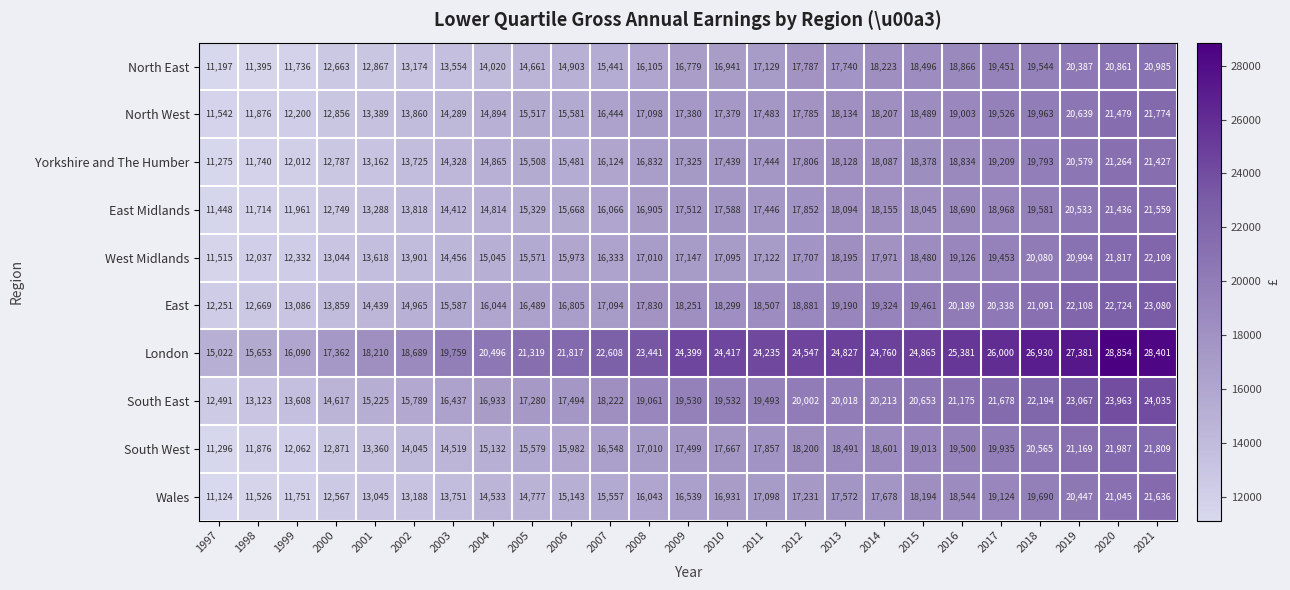

At which label does London first exceed 24235?

2009